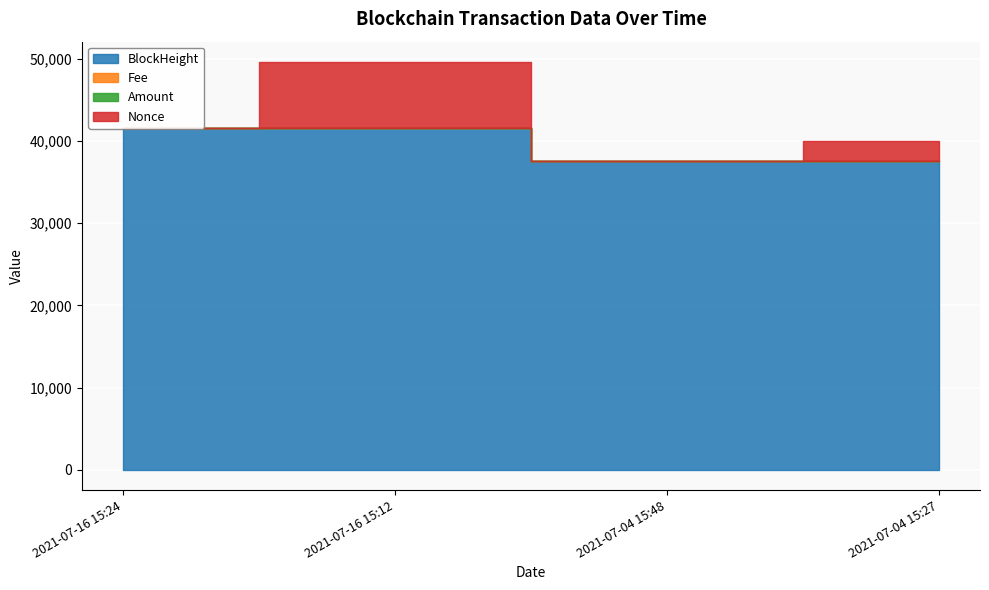

Does the chart display data point markers on the line(s)?

No